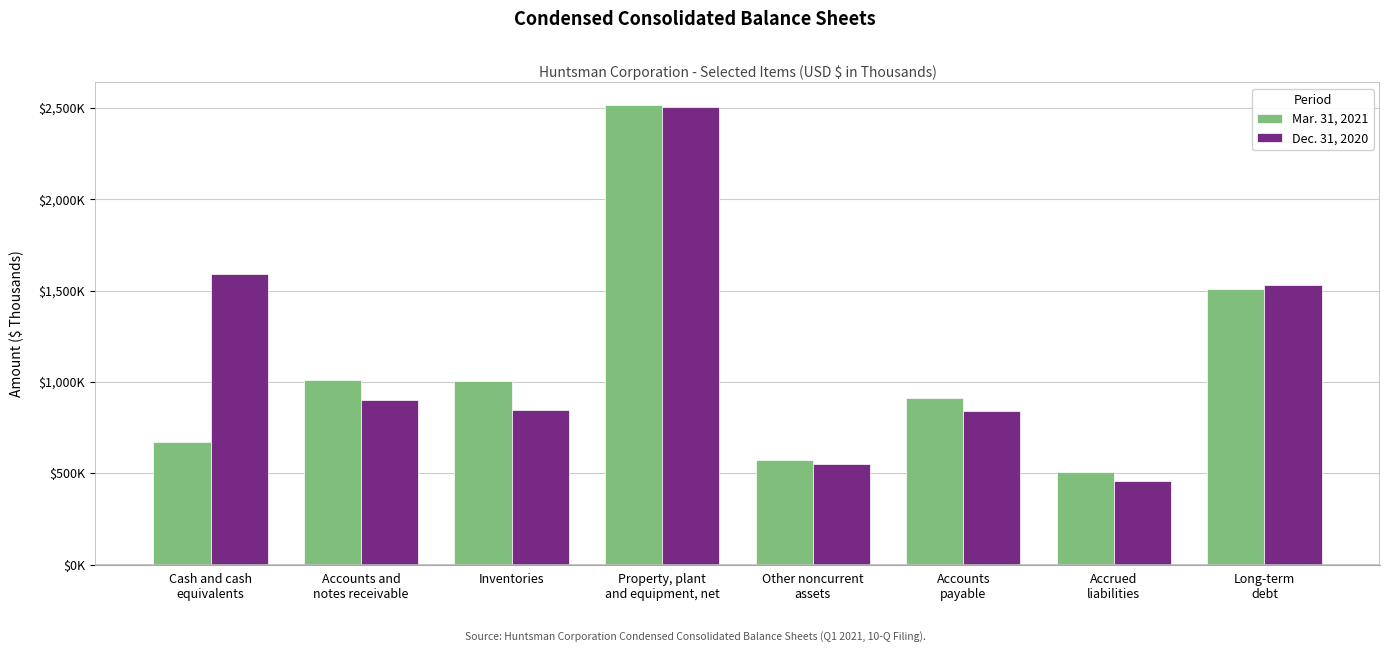

What is the label of the 7th bar from the left?

Accrued
liabilities